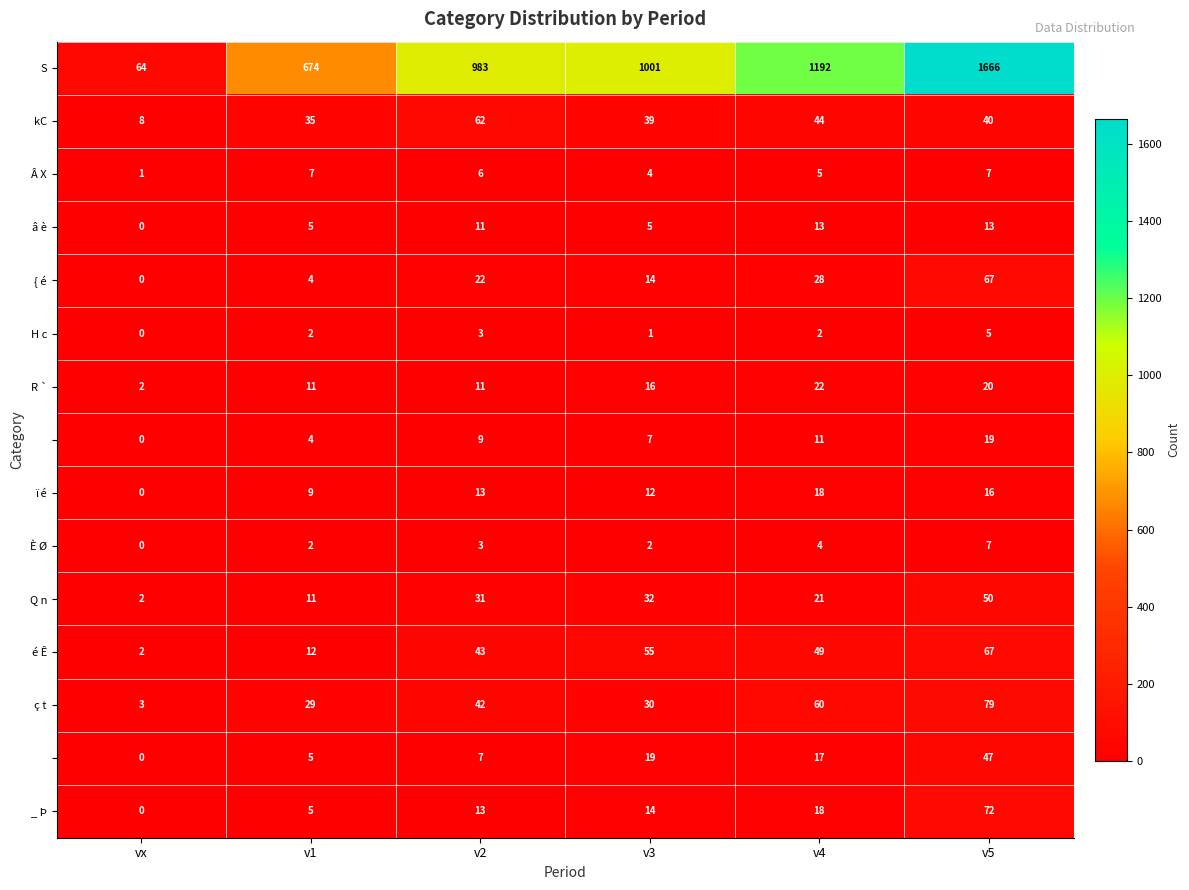

What is the total value across all series at v1?

815